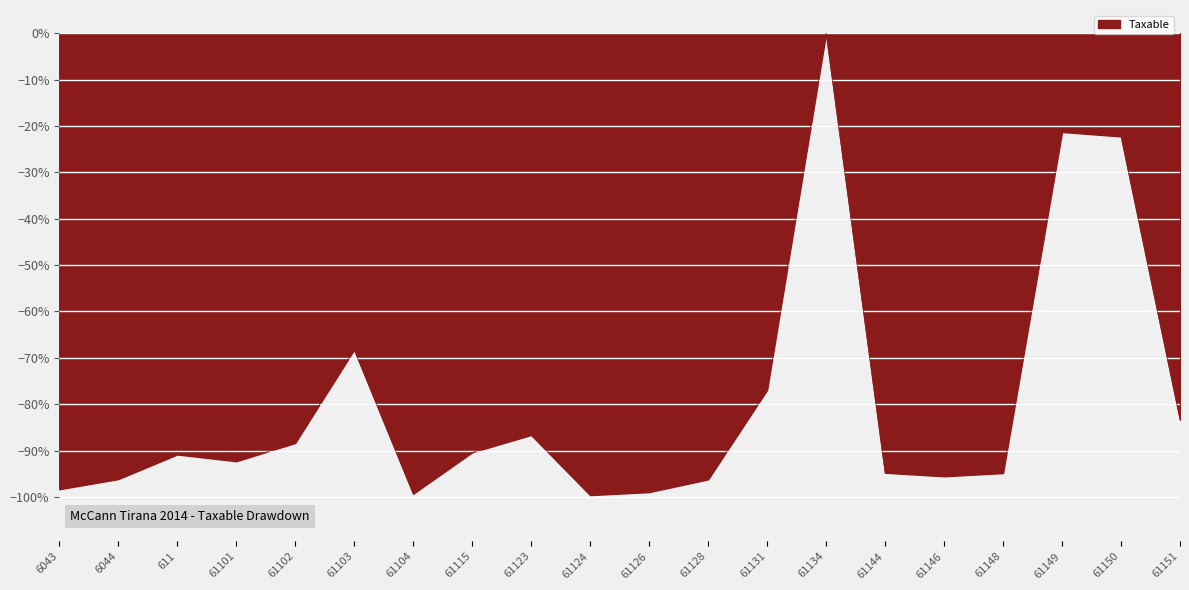

What position from the right is 61103?

15